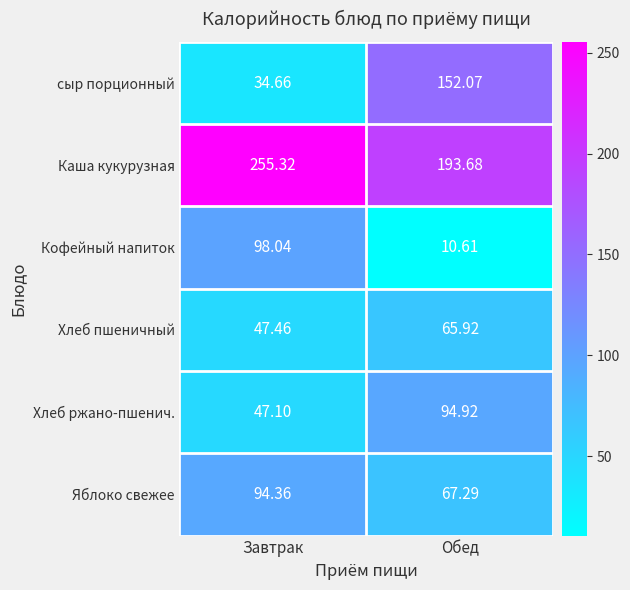

What is the spread (max minus min) of values at Обед?

183.1